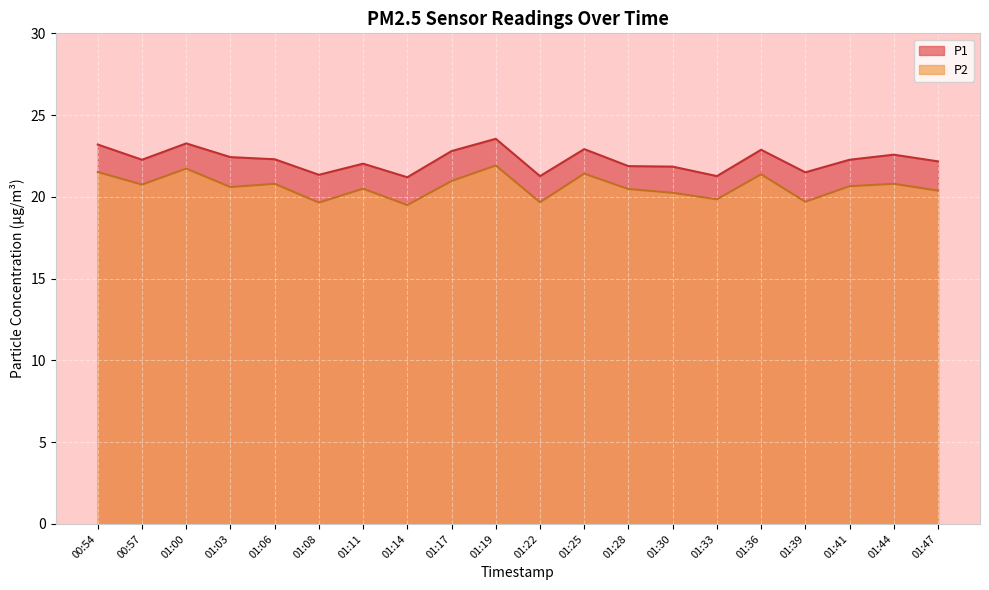

How many data points in P1 are above 22?

13